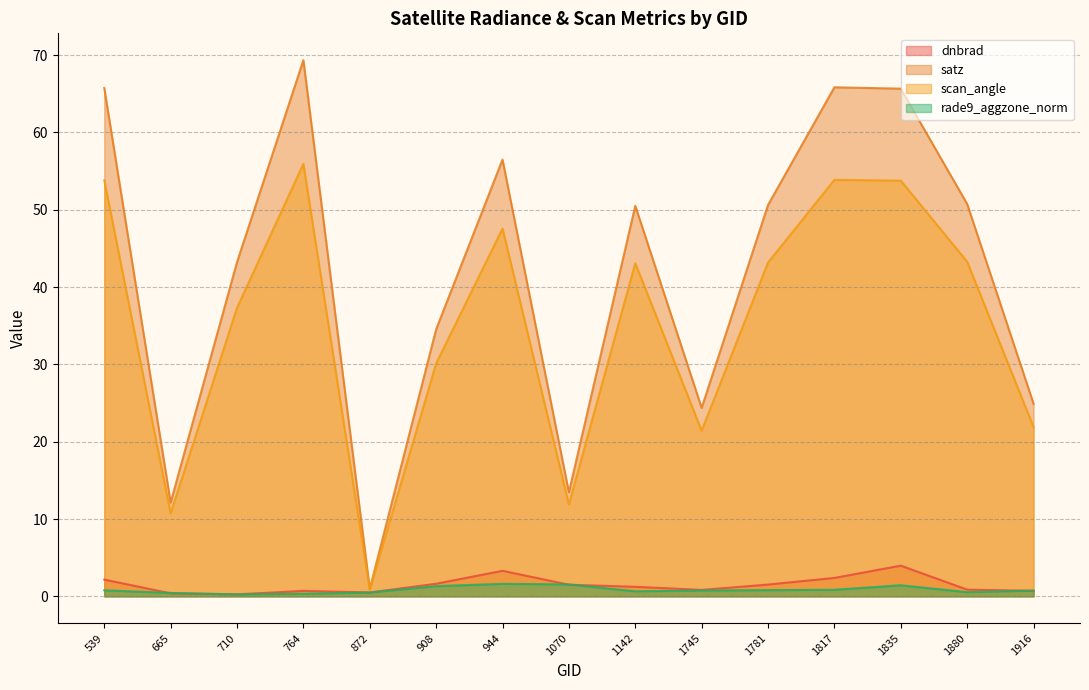

What are all the series names shown in the legend?

dnbrad, satz, scan_angle, rade9_aggzone_norm